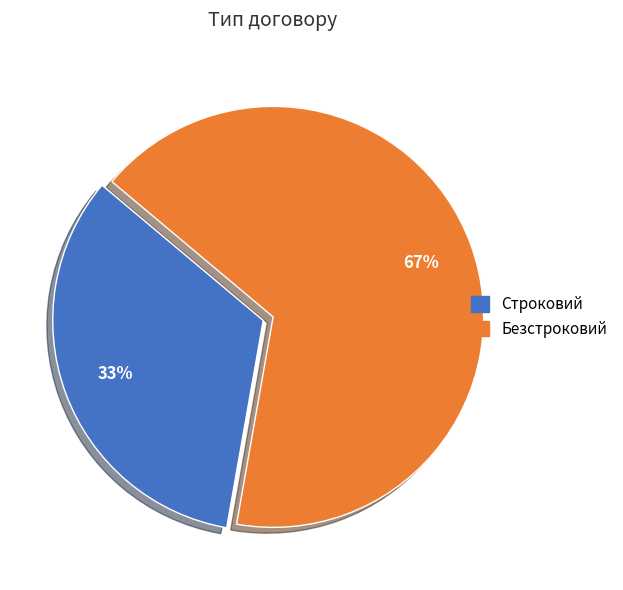

True or false: Строковий accounts for 33% of the total.

True